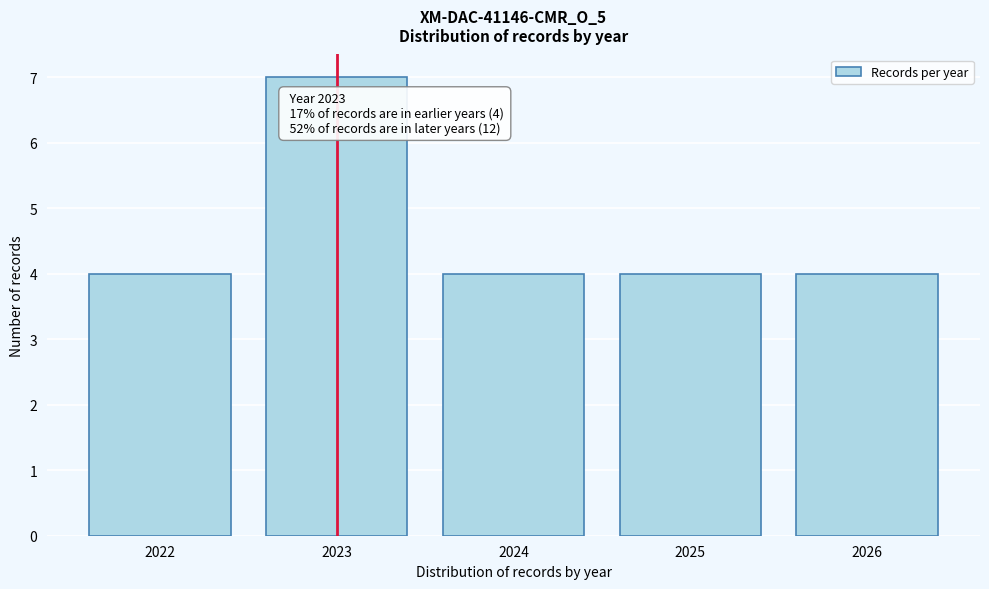

Which range on the x-axis has the tallest bar?

2022.5 to 2023.5